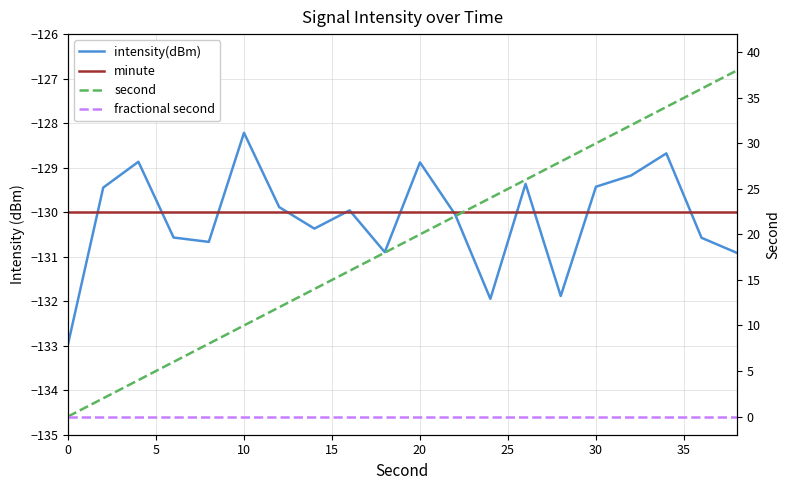

What is the average value of the second series?

19.0